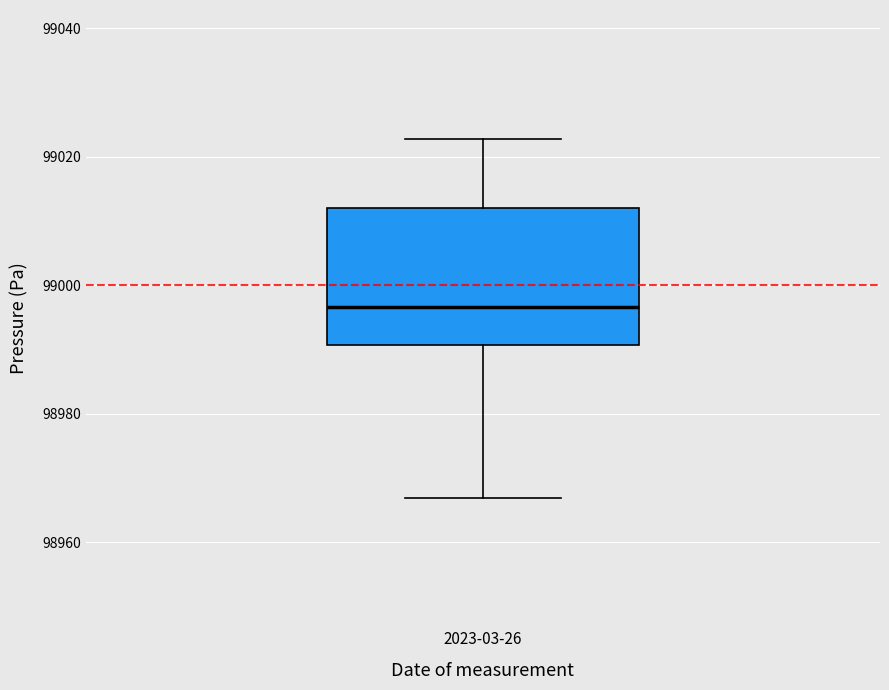

Transcribe this box plot: give where the median line is, the range the box spans, and where the two whiskers end, as read against the y-axis. The values are not printed on the chart, so give them approximately, as read against the axis.

median 98996, box 98990 to 99012, whiskers 98966 to 99022